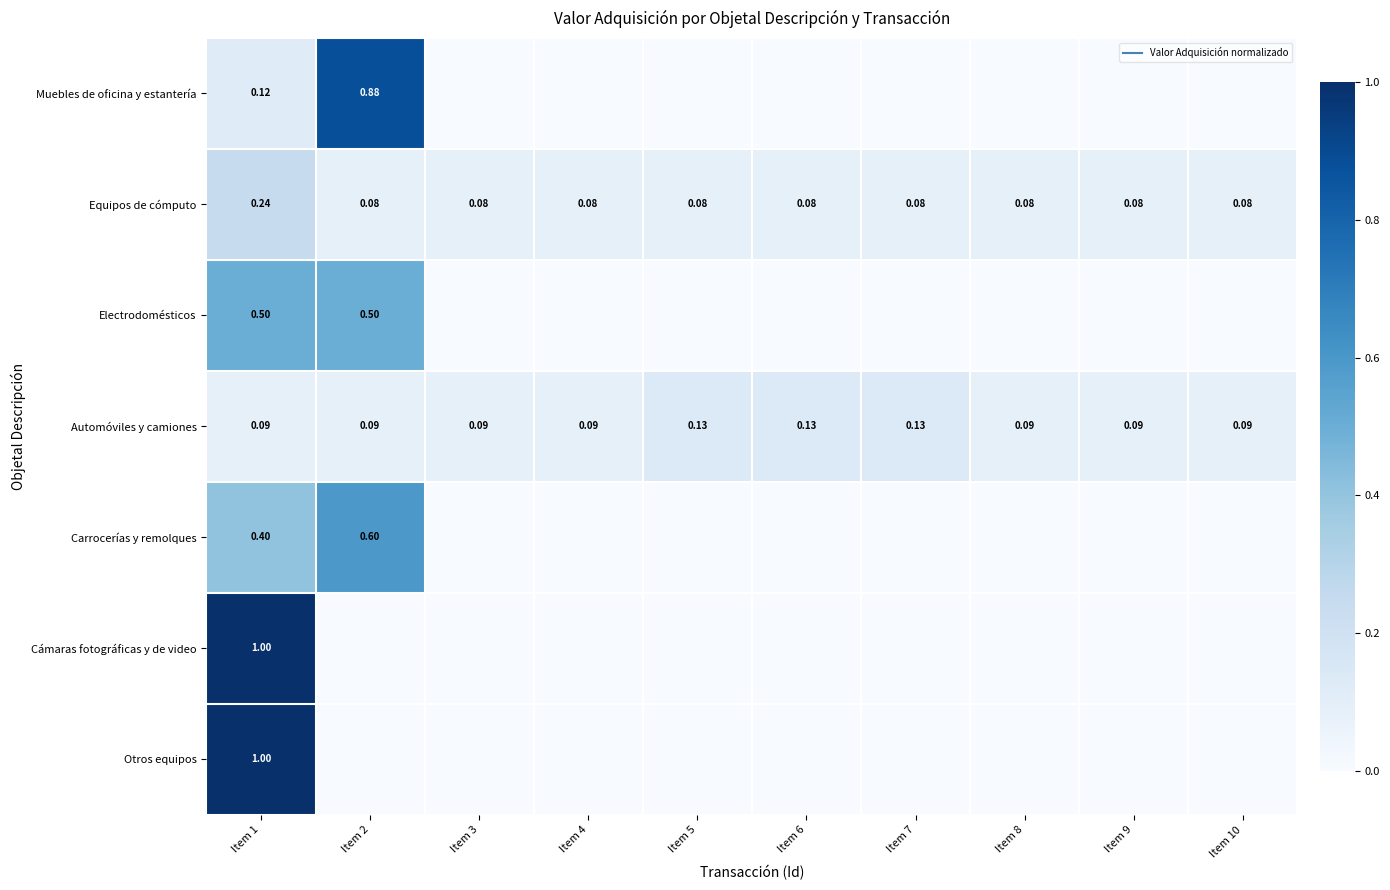

True or false: Carrocerías y remolques has a value of 0.1 at Item 1.

False